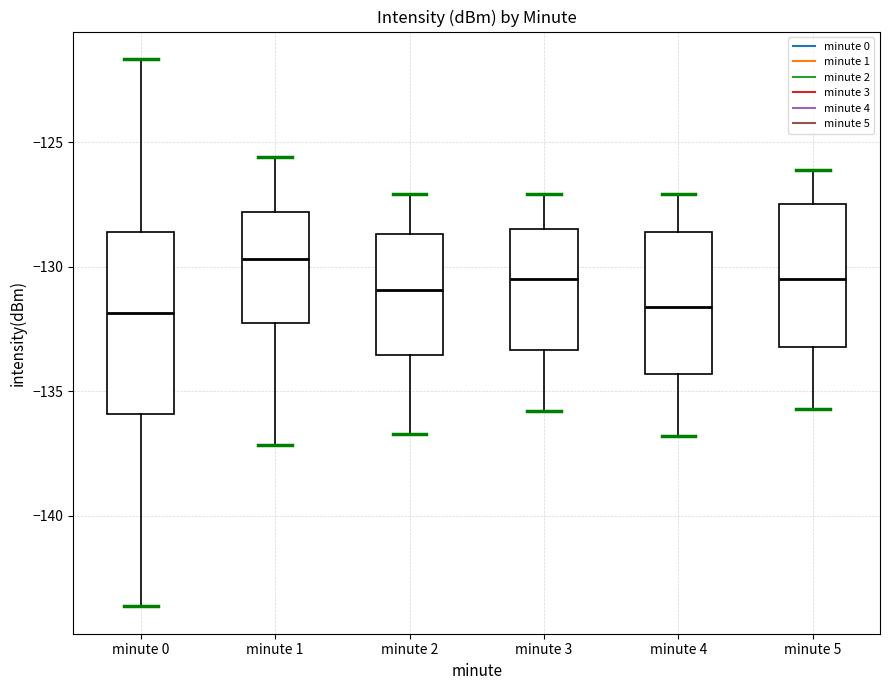

Which box's median line is the highest?

minute 1